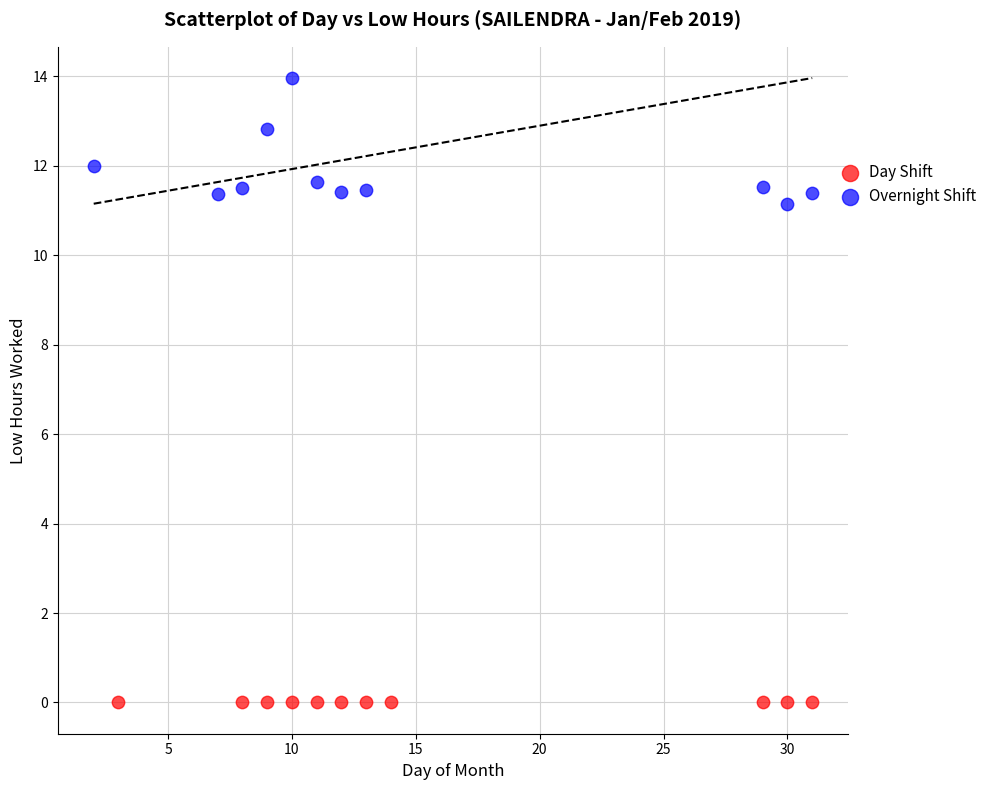

Which series contains the highest Y value?

Overnight Shift